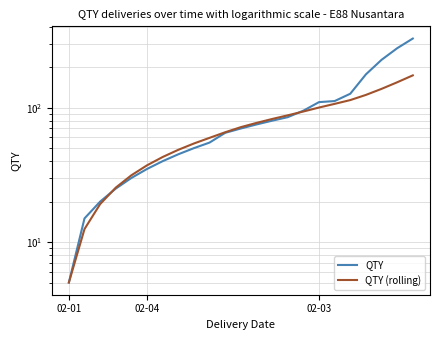

Is it true that QTY (rolling) equals 5.6 at 02-04?

False